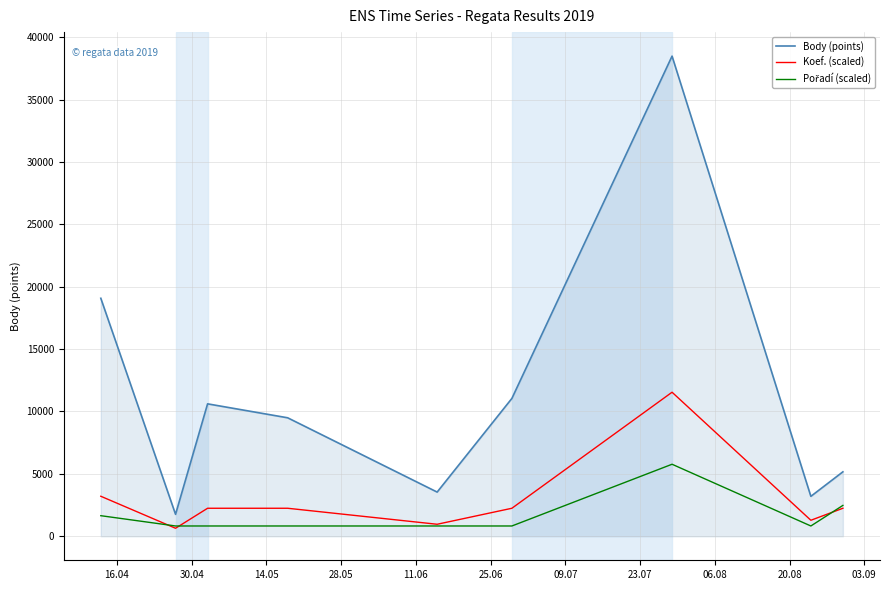

Which series has the widest spread of values?

Body (points)